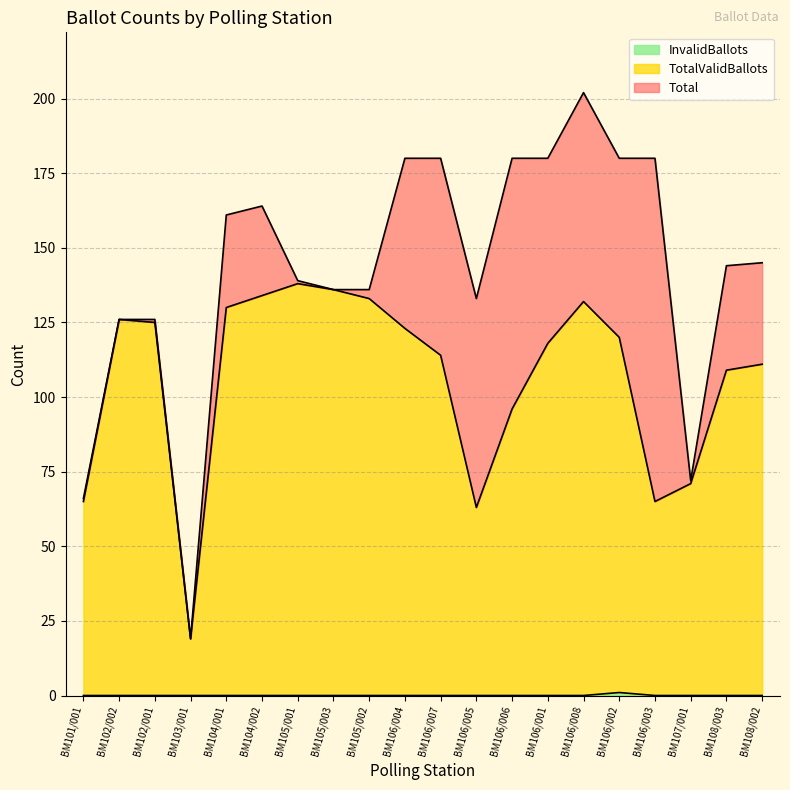

At BM103/001, list the series in order from largest to smallest.

TotalValidBallots, Total, InvalidBallots